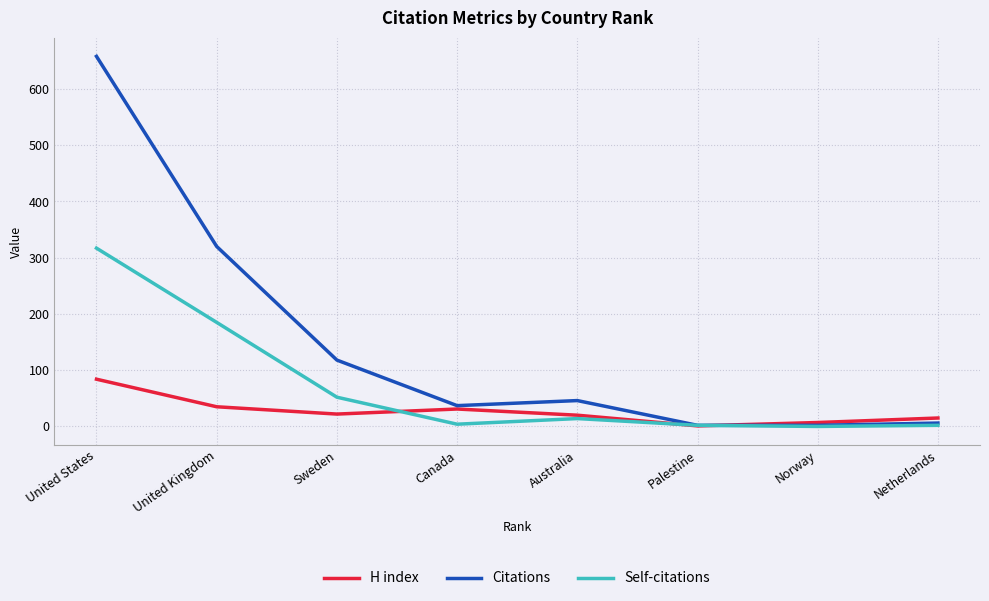

Rank the series by their average value, from lowest to highest.

H index, Self-citations, Citations